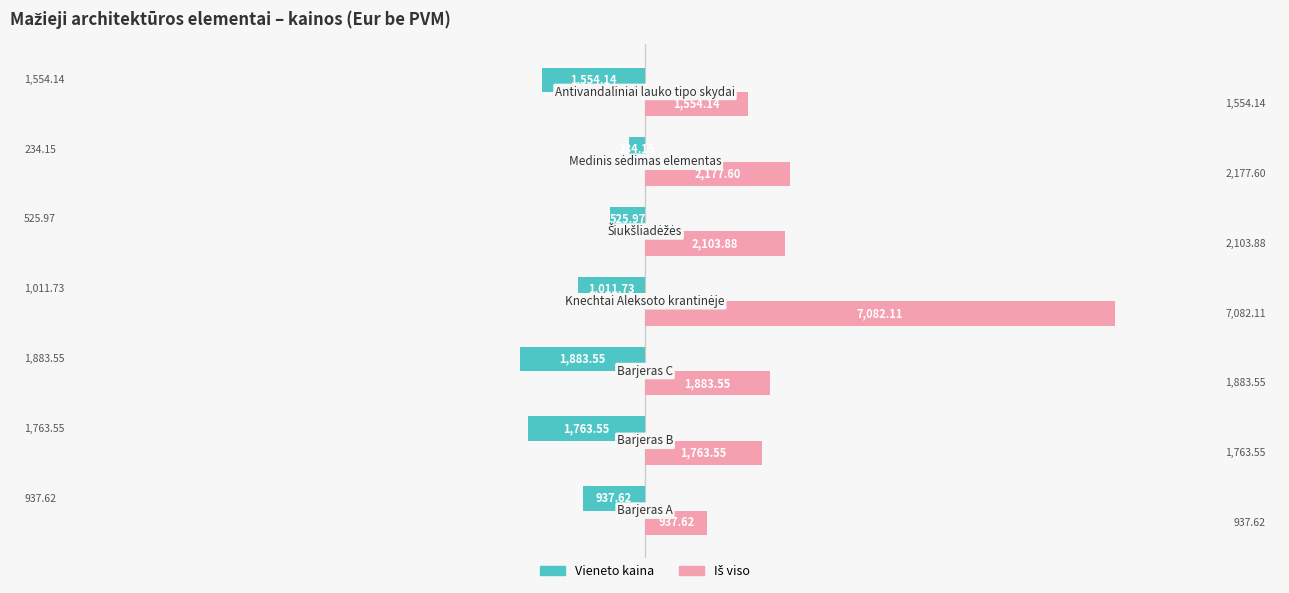

How many series are shown in this chart?

2